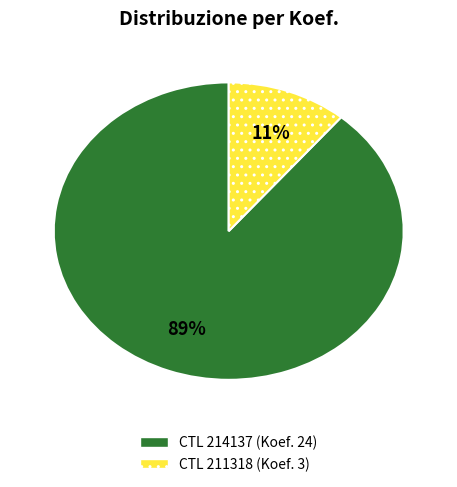

To the nearest percent, what is the difference between the largest and smallest slice percentages?

78%